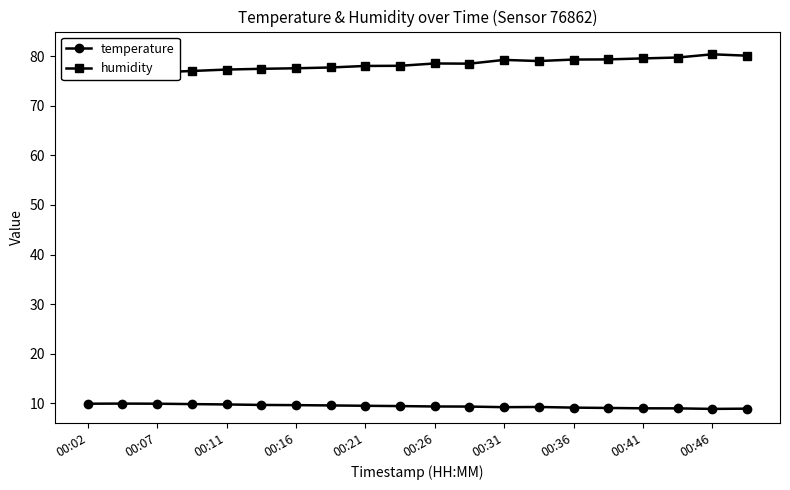

The humidity series shows 78.5 at 11. True or false?

True